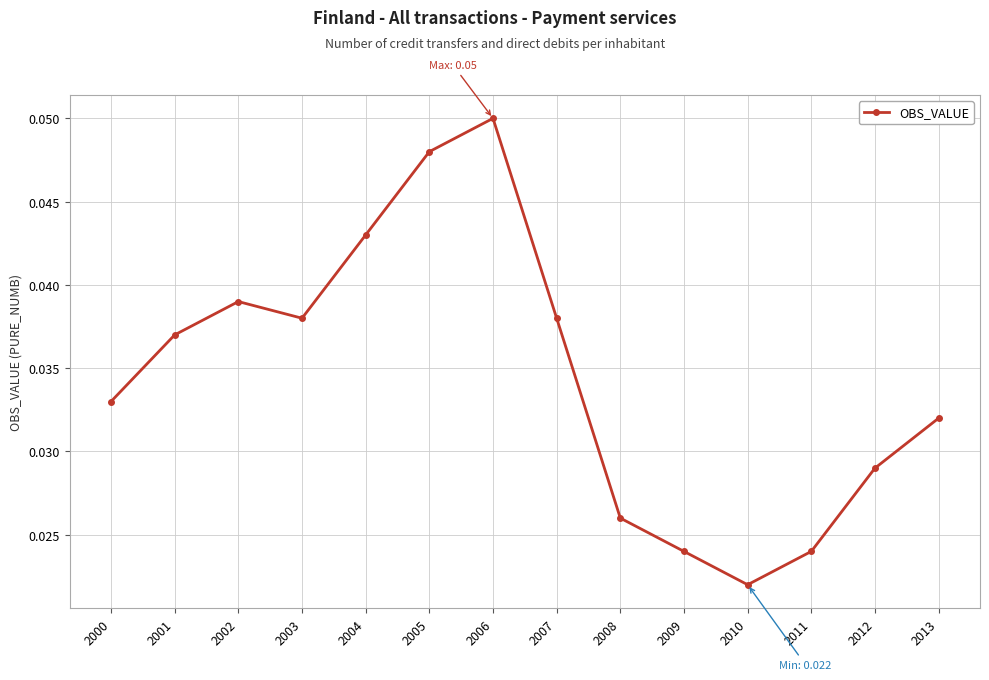

How many lines are shown in the chart?

1